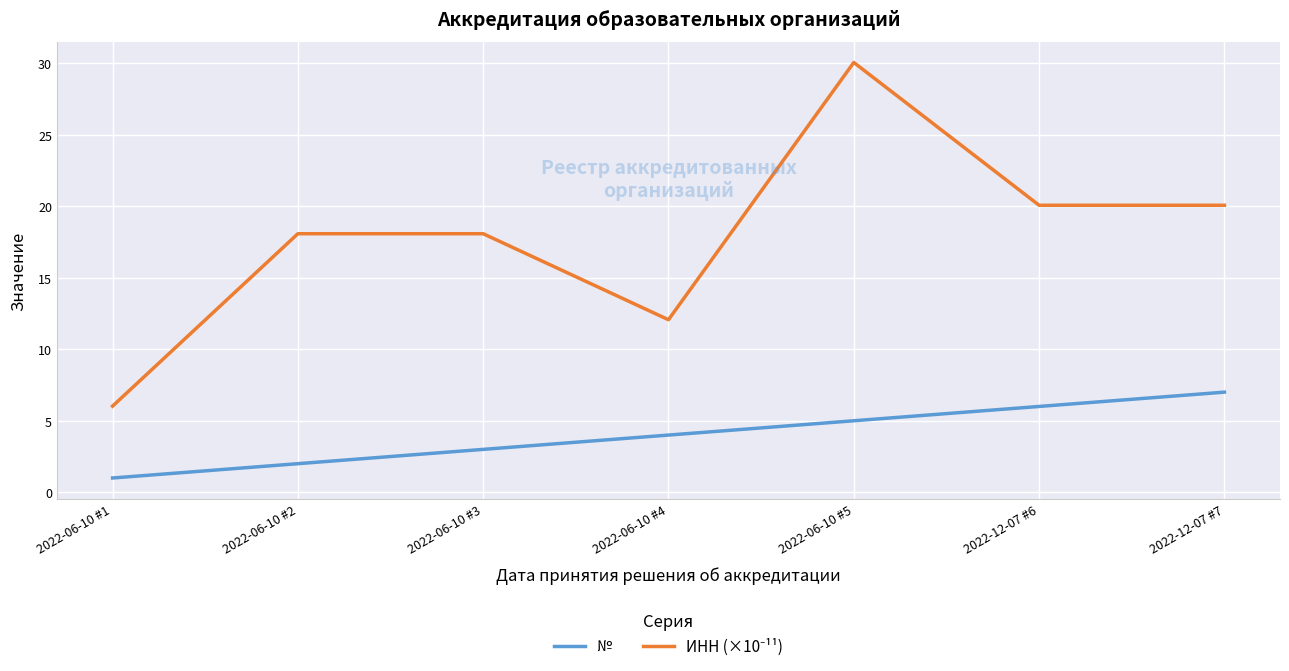

Rank the categories by № value from highest to lowest.

2022-12-07 #7, 2022-12-07 #6, 2022-06-10 #5, 2022-06-10 #4, 2022-06-10 #3, 2022-06-10 #2, 2022-06-10 #1